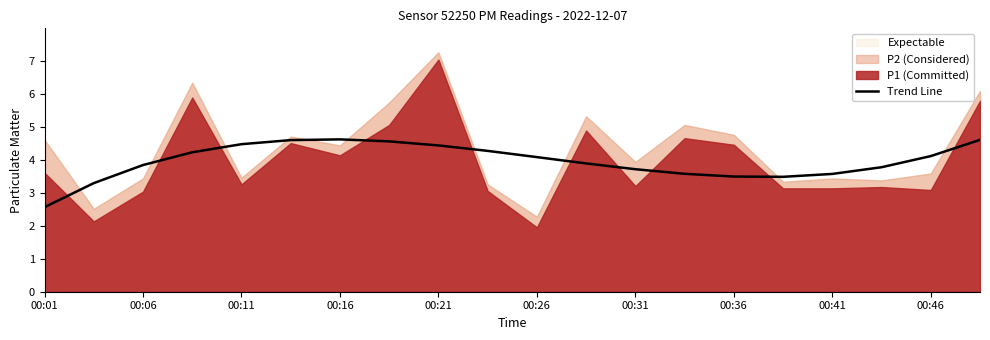

The Trend Line series shows 4.1 at 00:46. True or false?

True